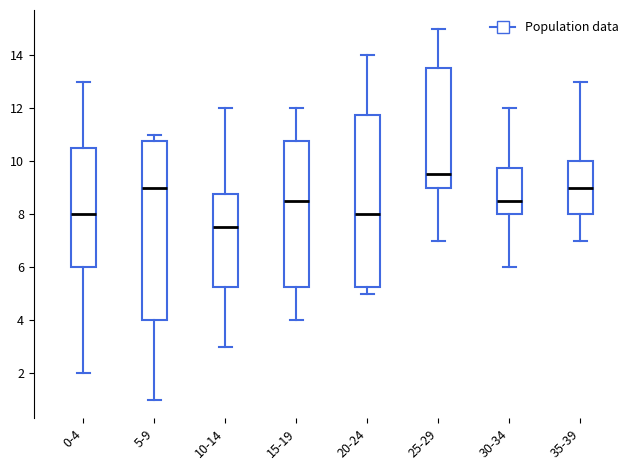

Reading left to right, read every box against the y-axis: the position of its median line, the range the box covers, and the ends of its whiskers. The values are not printed on the chart, so give them approximately, as read against the axis.

0-4: median 8.0, box 6.0 to 10.6, whiskers 2.0 to 13.0
5-9: median 9.0, box 4.0 to 10.8, whiskers 1.0 to 11.0
10-14: median 7.6, box 5.2 to 8.8, whiskers 3.0 to 12.0
15-19: median 8.6, box 5.2 to 10.8, whiskers 4.0 to 12.0
20-24: median 8.0, box 5.2 to 11.8, whiskers 5.0 to 14.0
25-29: median 9.6, box 9.0 to 13.6, whiskers 7.0 to 15.0
30-34: median 8.6, box 8.0 to 9.8, whiskers 6.0 to 12.0
35-39: median 9.0, box 8.0 to 10.0, whiskers 7.0 to 13.0